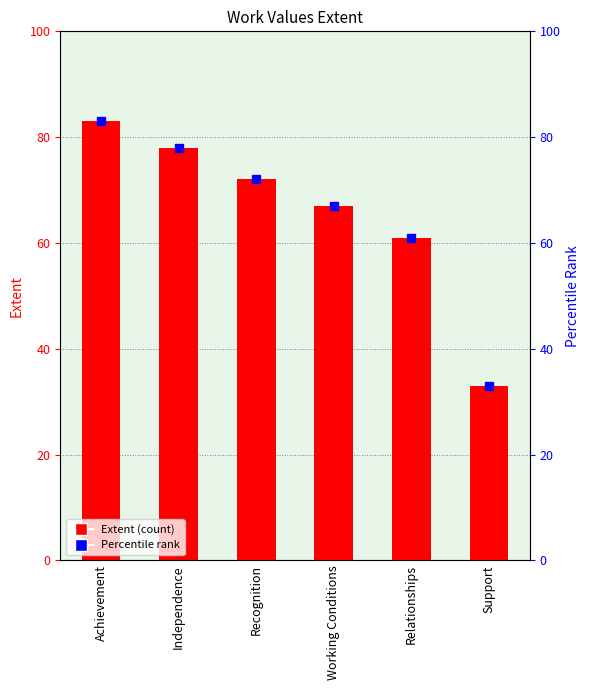

Rank the series at Working Conditions from lowest to highest value.

Extent, percentile rank within the sample